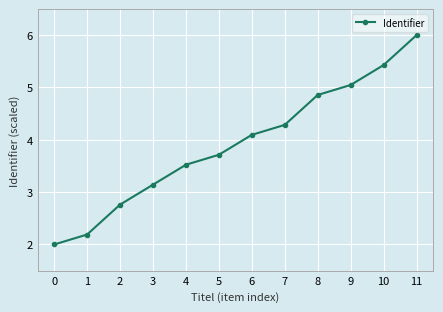

True or false: the data shows 3.1 at 3.

True